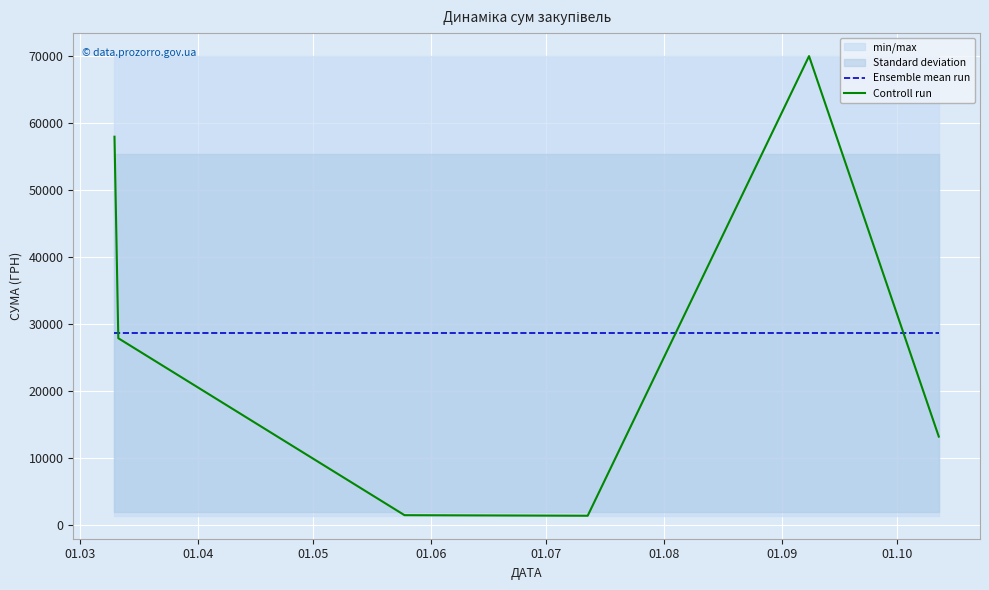

After their last crossing, which series has the higher values: Ensemble mean run or Controll run?

Ensemble mean run